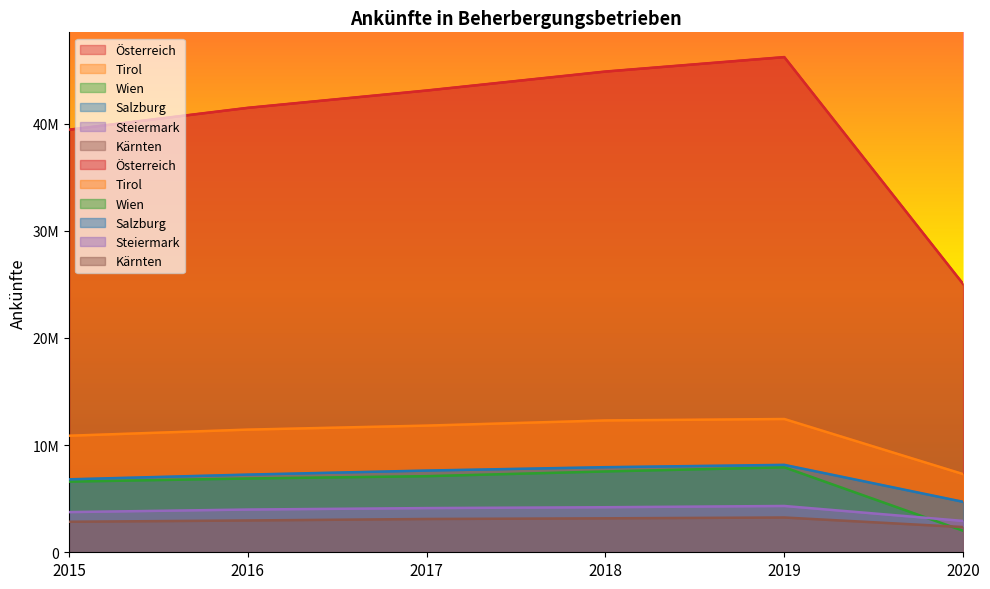

What is the maximum value shown in the chart?

46195388